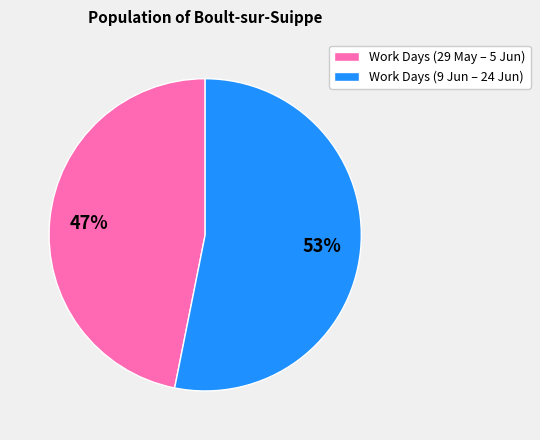

To the nearest percent, what is the average slice percentage?

50%